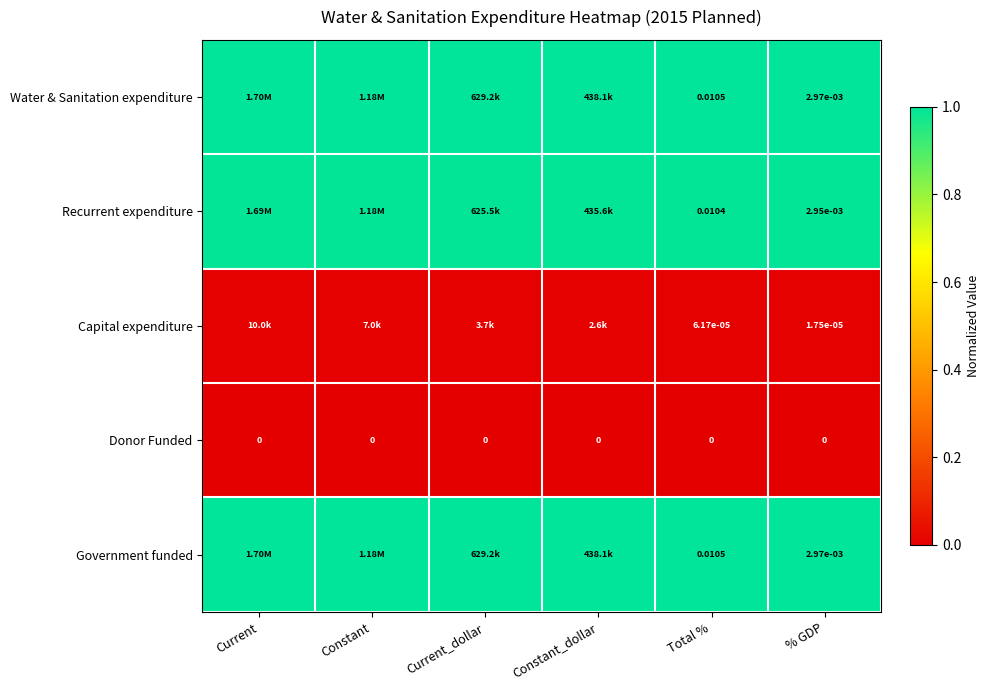

Is the value of Donor Funded at Current_dollar greater than the value of Government funded at Total %?

No